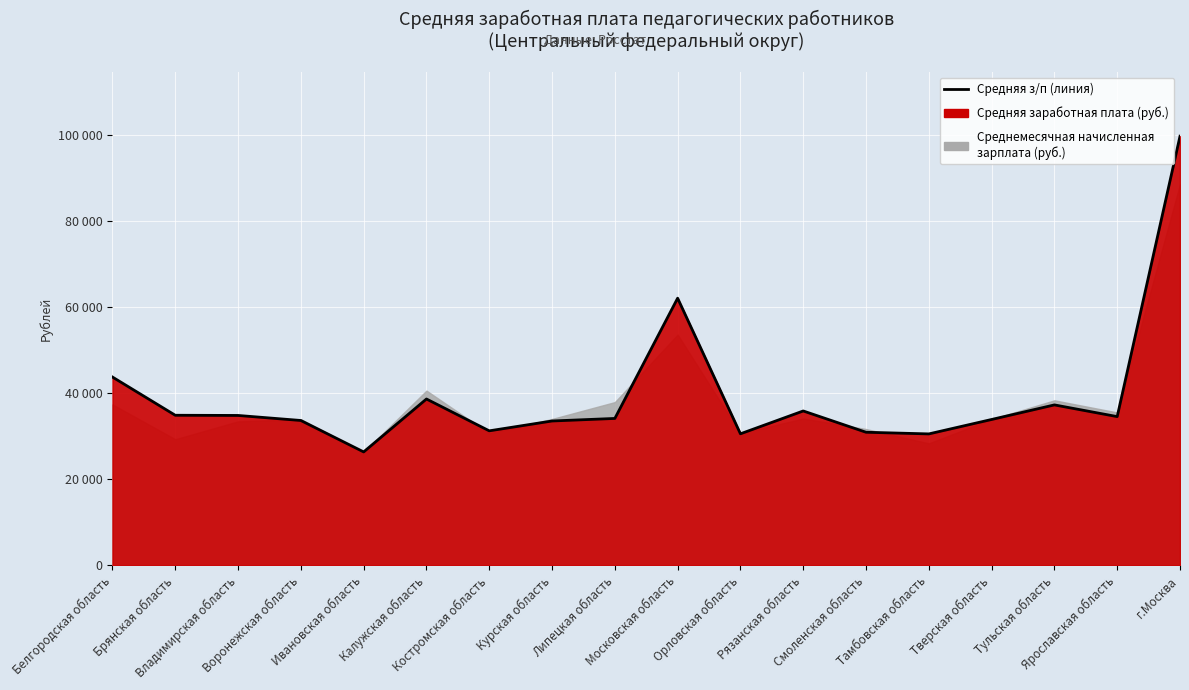

What is the label of the 6th point from the left?

Калужская область